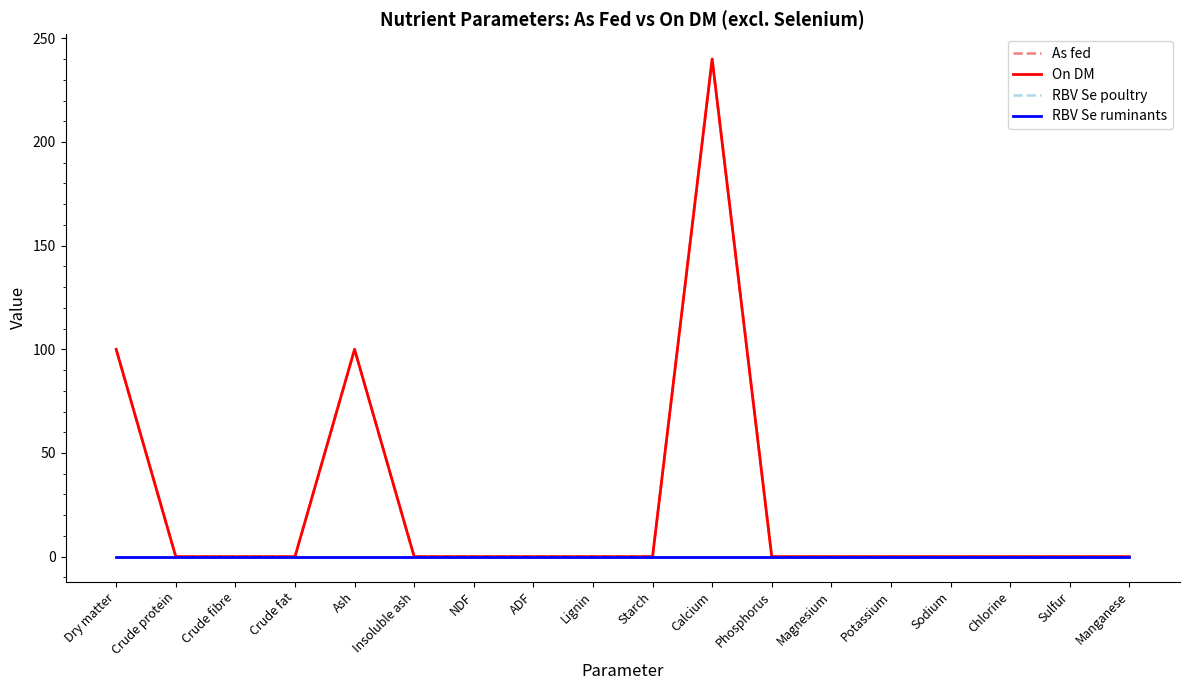

Is this an area chart (filled region under the line)?

No